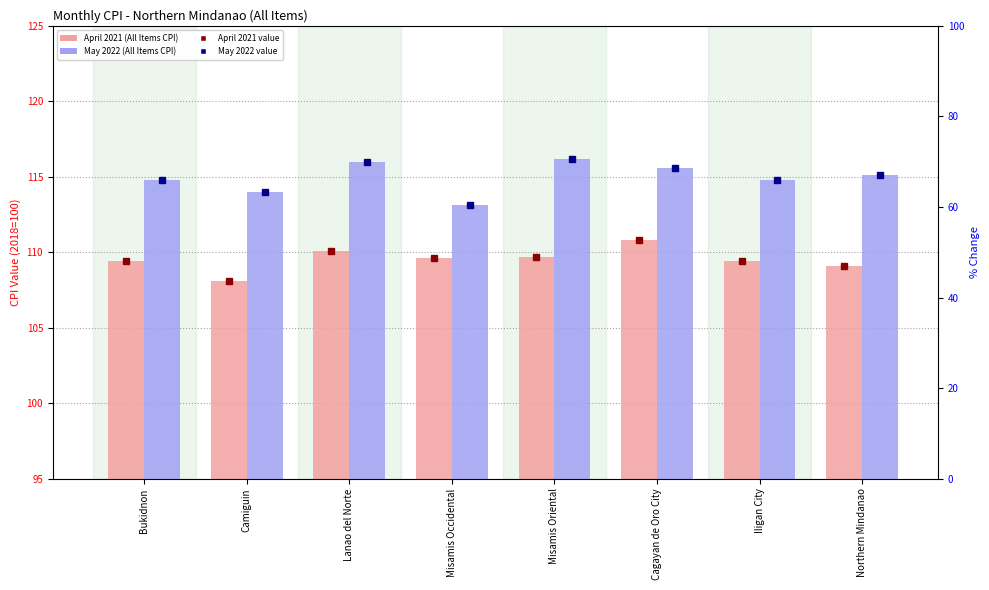

What is the minimum value shown in the chart?

108.1